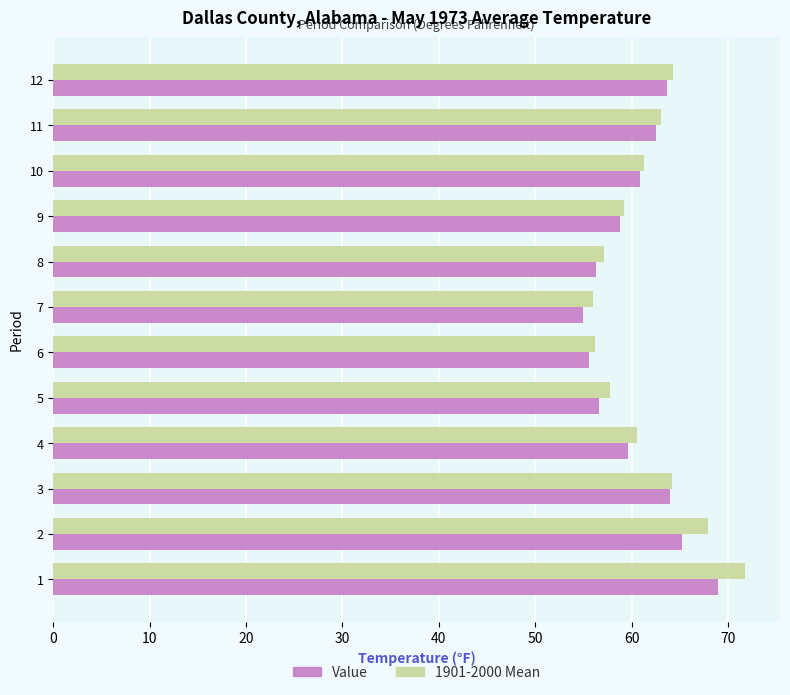

What is the maximum value for 1901-2000 Mean?

71.8